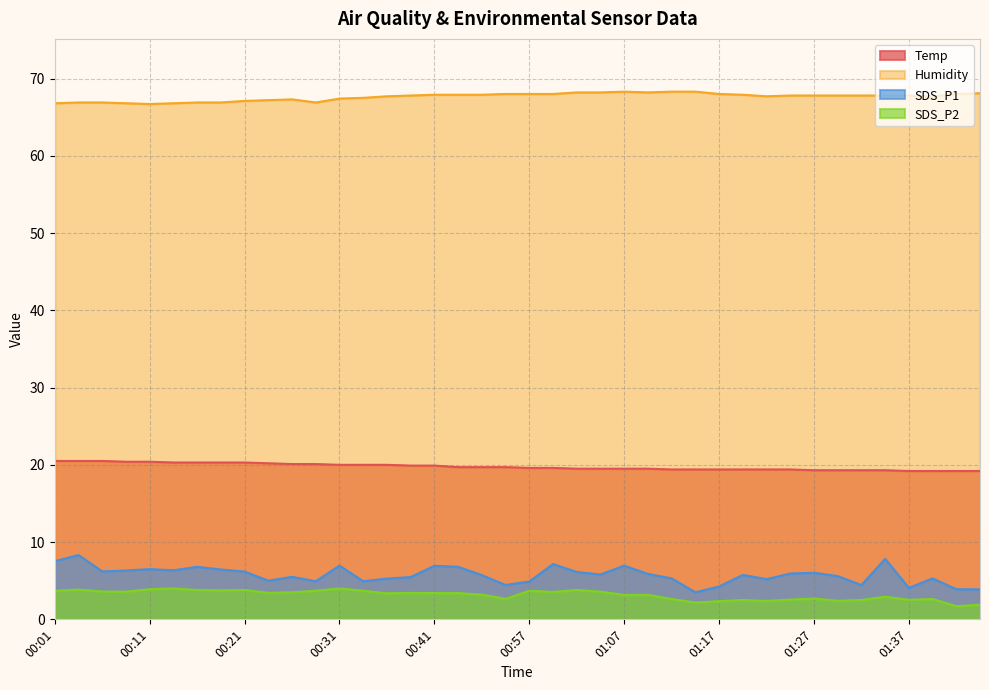

In SDS_P1, how many points are lower than both neighbors (excluding endpoints)?

11